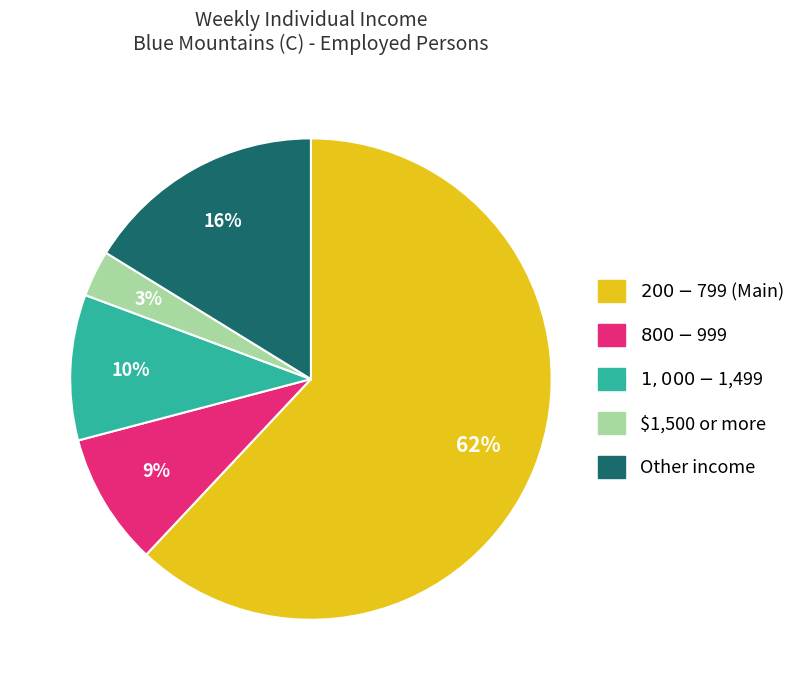

To the nearest percent, what is the difference between the largest and smallest slice percentages?

59%